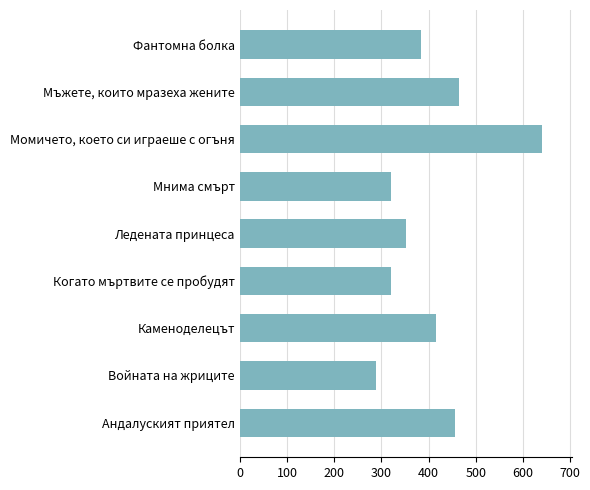

Reading bottom to top, list all the values displayed in this chart.

456	288	416	320	352	320	640	464	384